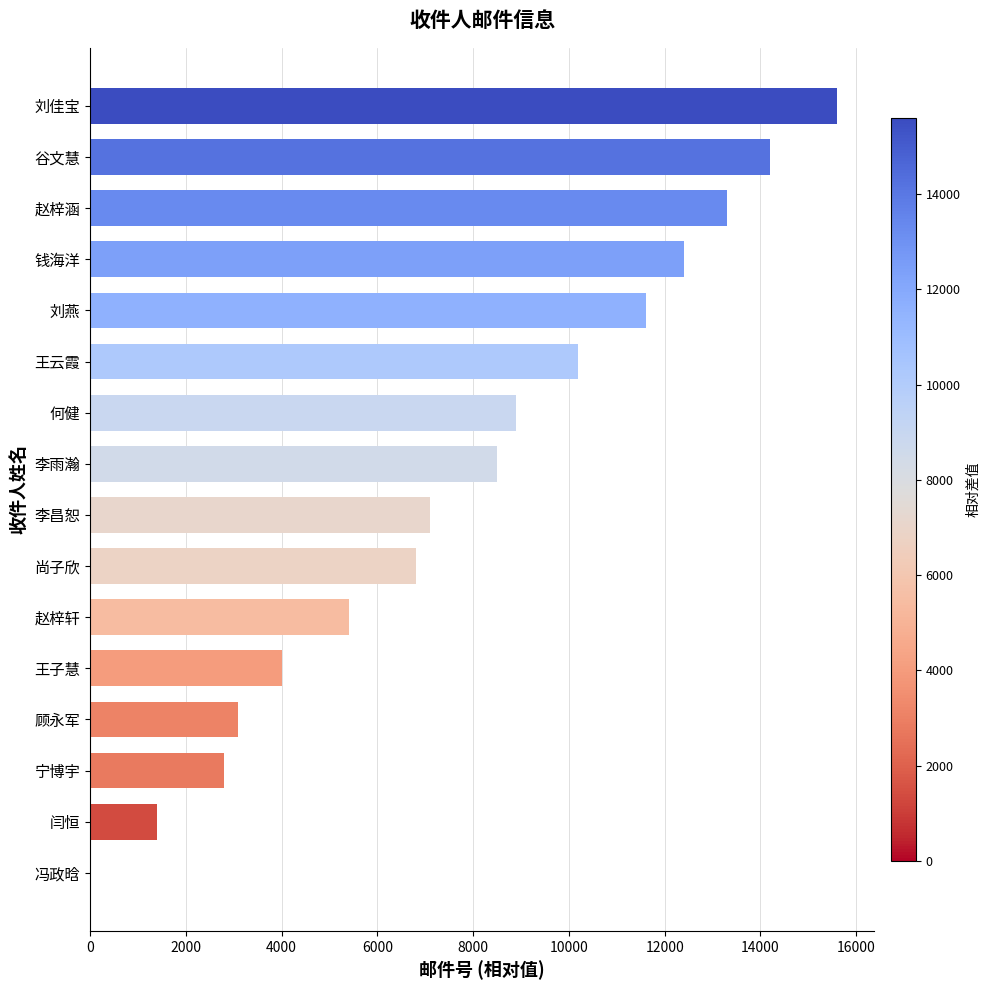

How many values are above zero?

15